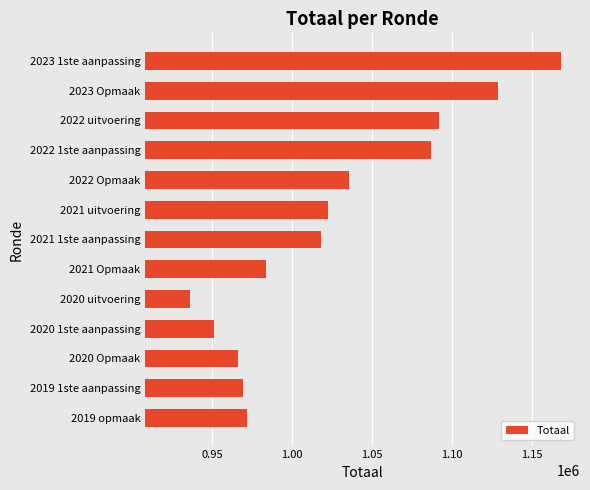

At which label is the value closest to 1052464?

2022 Opmaak